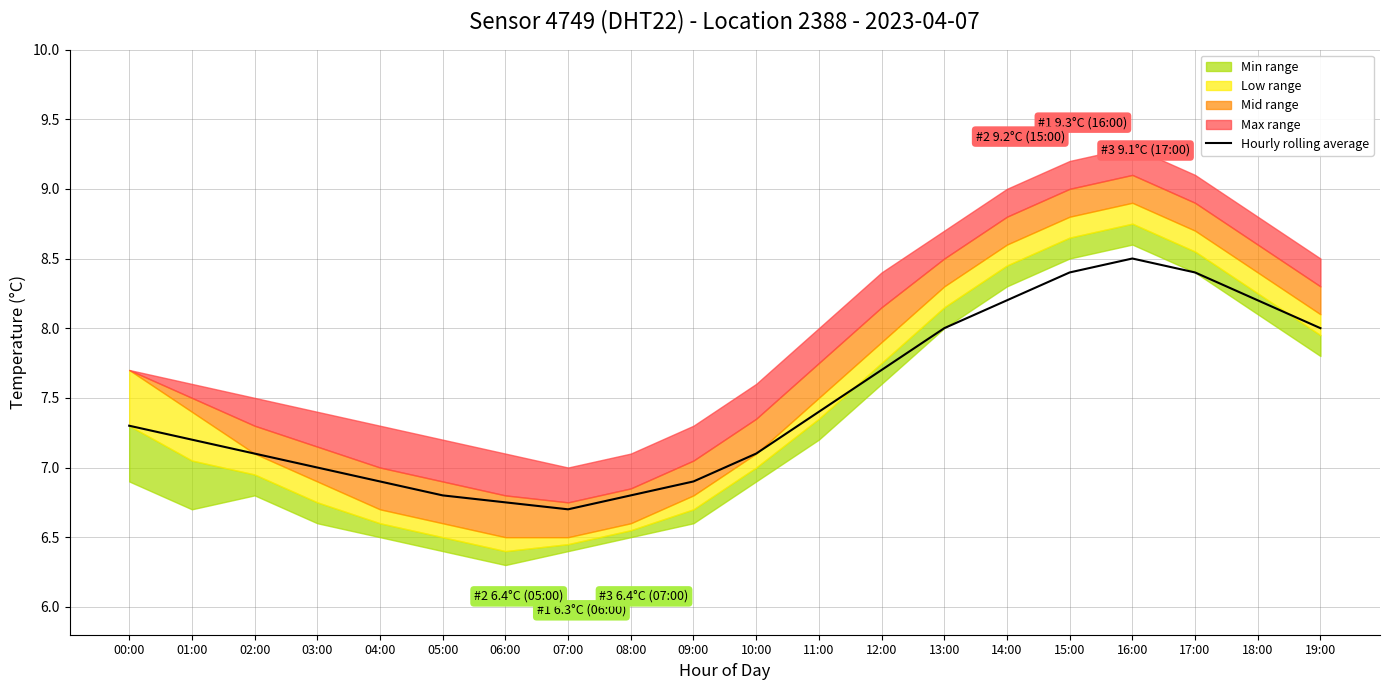

What is the approximate value at 00:00?

7.3